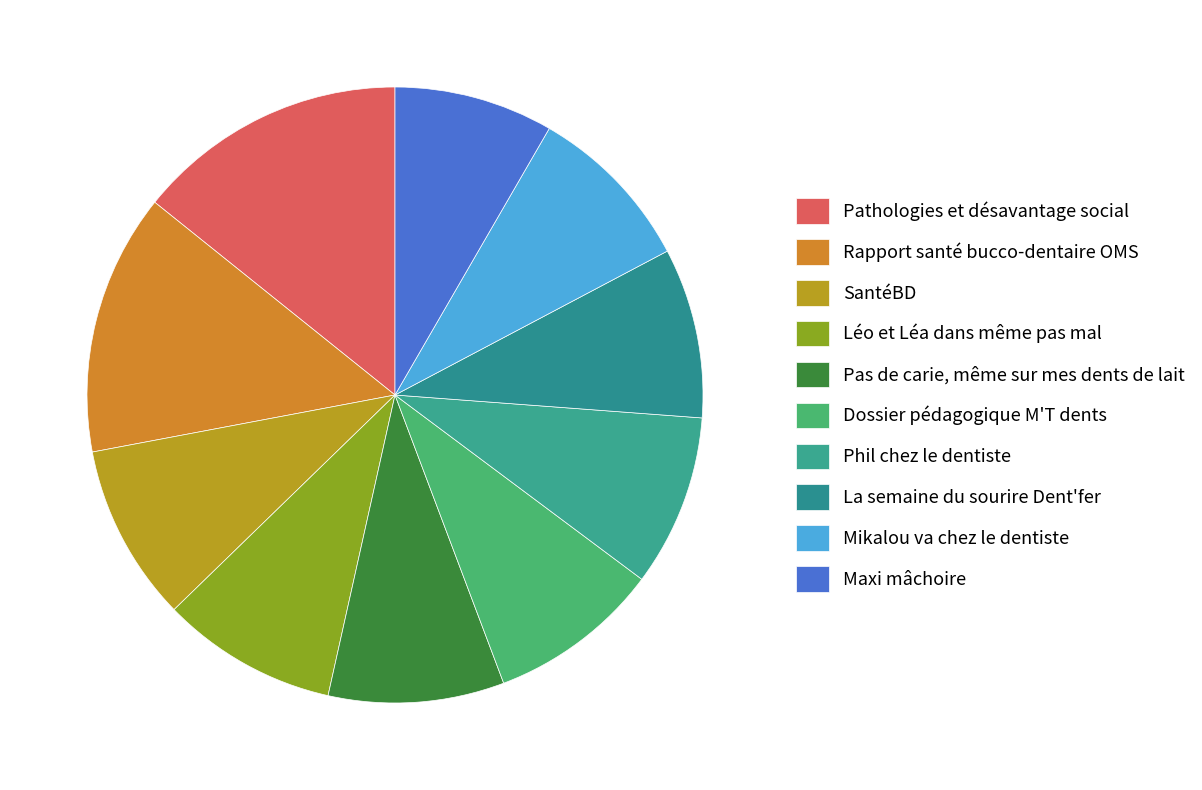

Which slice is the largest?

Pathologies et désavantage social